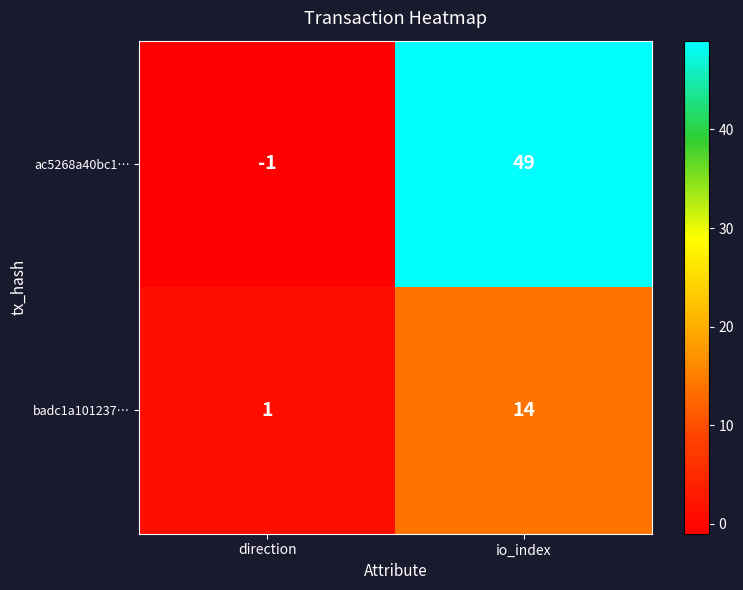

What is the difference between the maximum and minimum values in the ac5268a40bc1… series?

50